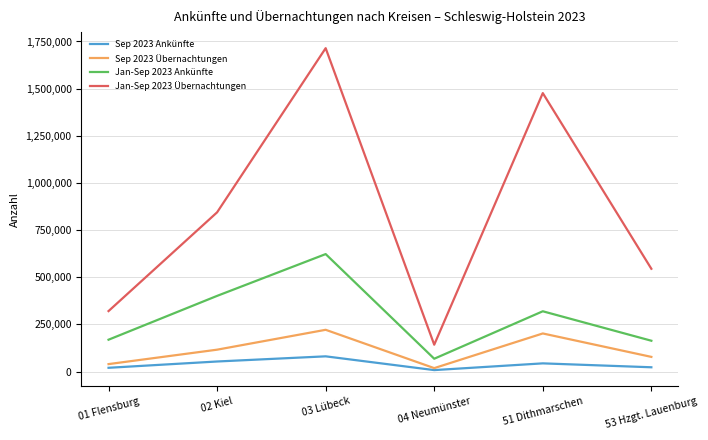

What value does the Sep 2023 Übernachtungen series have at 03 Lübeck, to the nearest 100?

221700